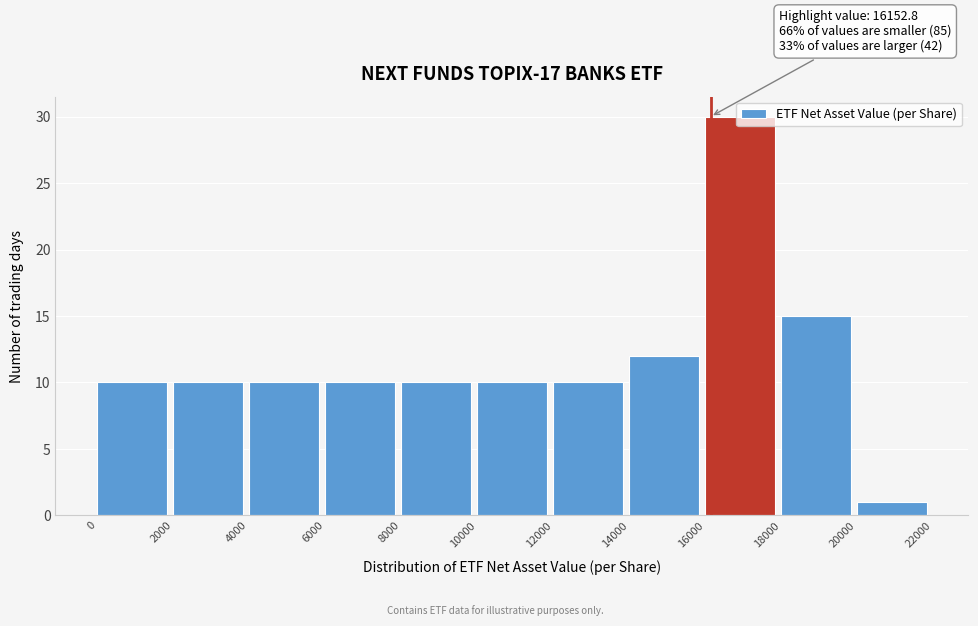

Over which range of the x-axis is the bar tallest?

16000 to 18000